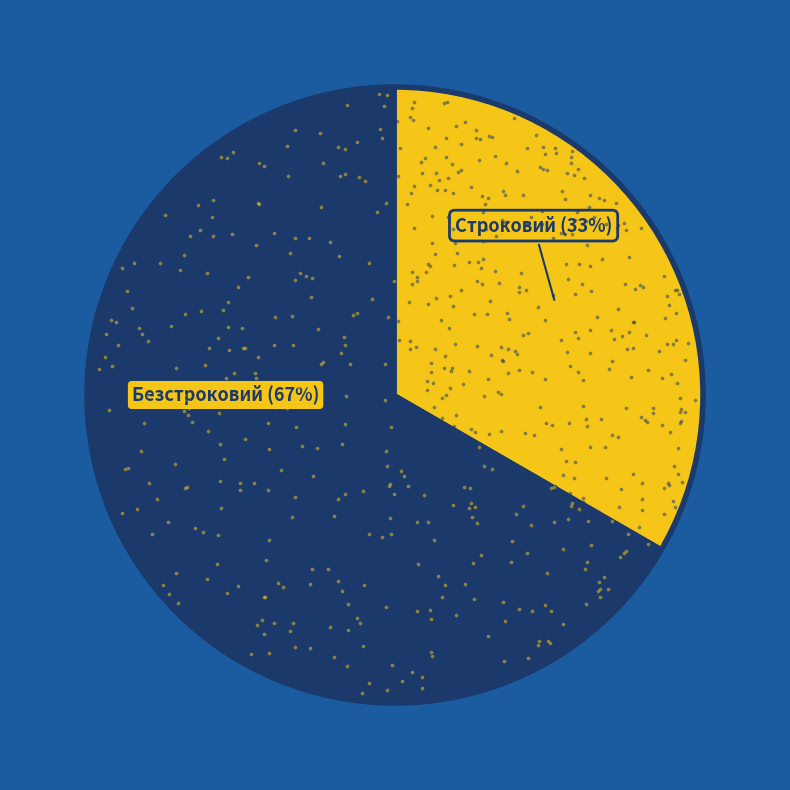

What is the total percentage of Безстроковий and Строковий?

100.0%